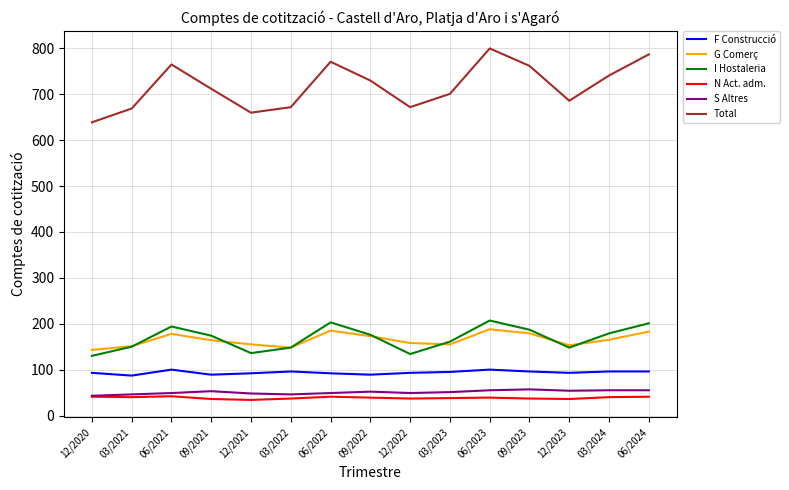

True or false: G Comerç has more than 2 interior local peaks.

True